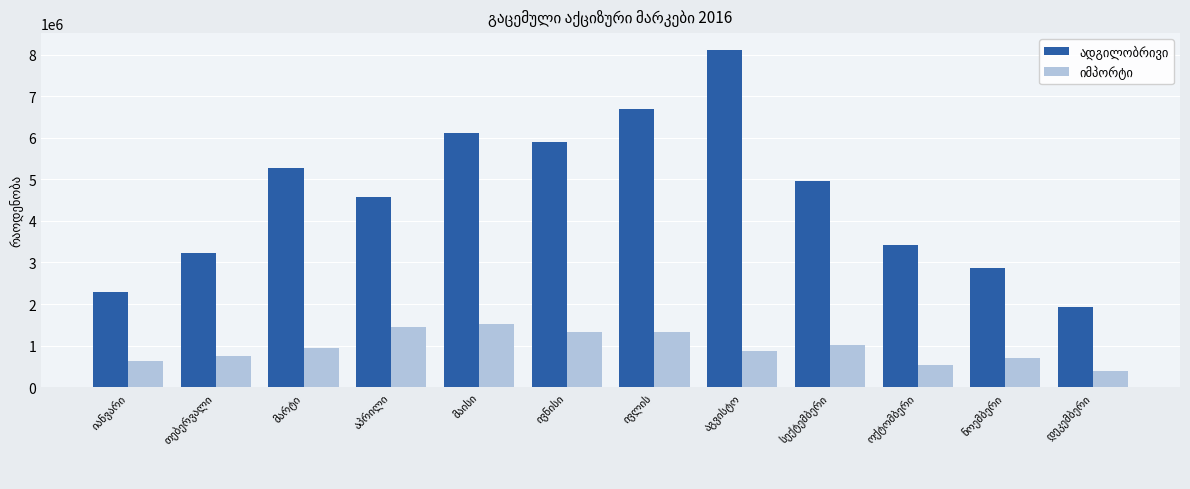

What is the minimum value shown in the chart?

380757